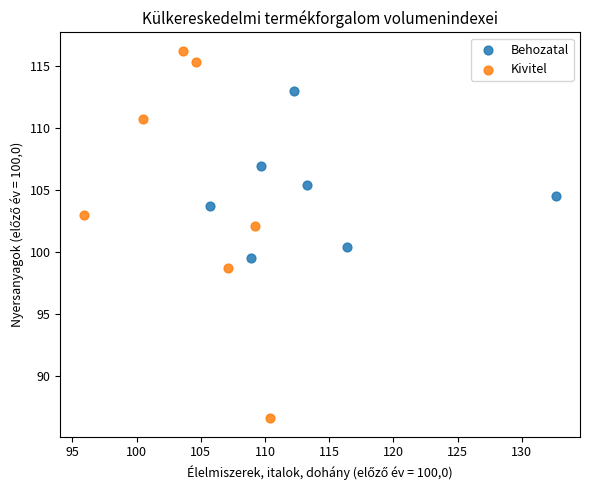

What are all the series names shown in the legend?

Behozatal, Kivitel